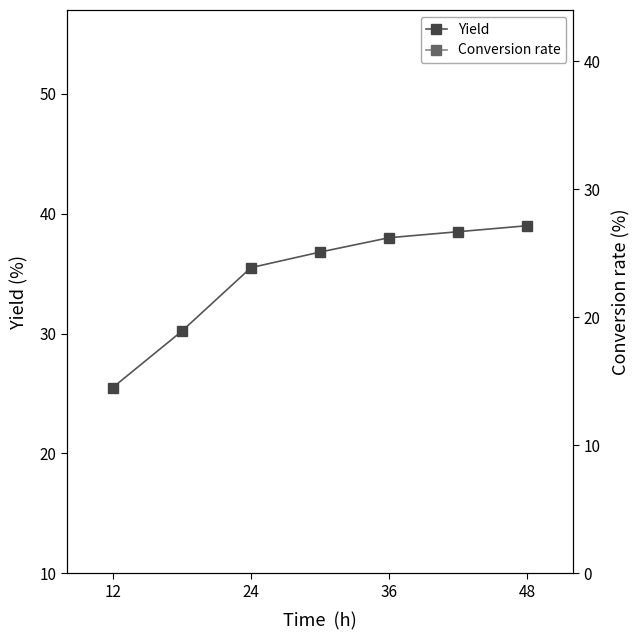

The Yield series shows 25.5 at 12. True or false?

True